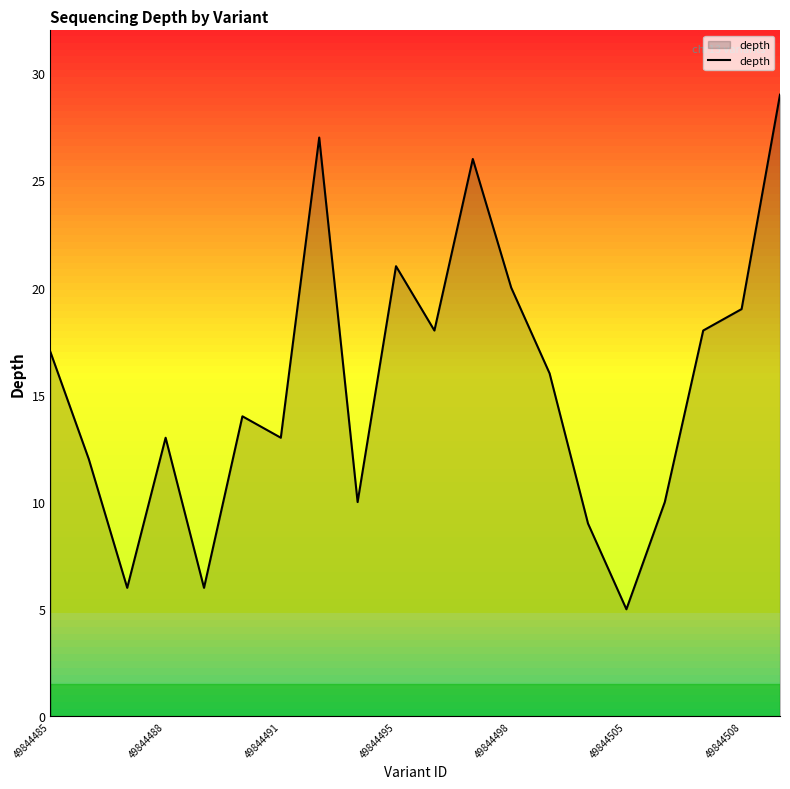

What is the difference between the maximum and minimum values?

24